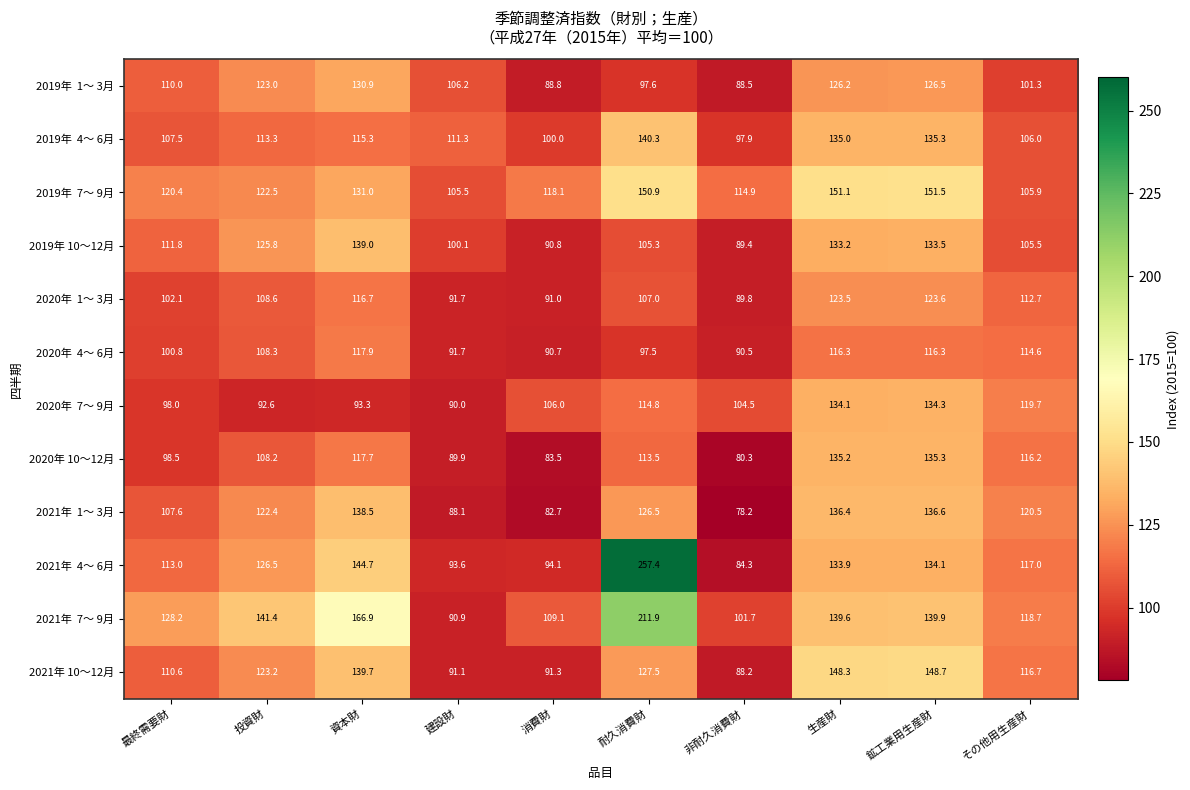

What is the spread (max minus min) of values at 非耐久消費財?

36.7